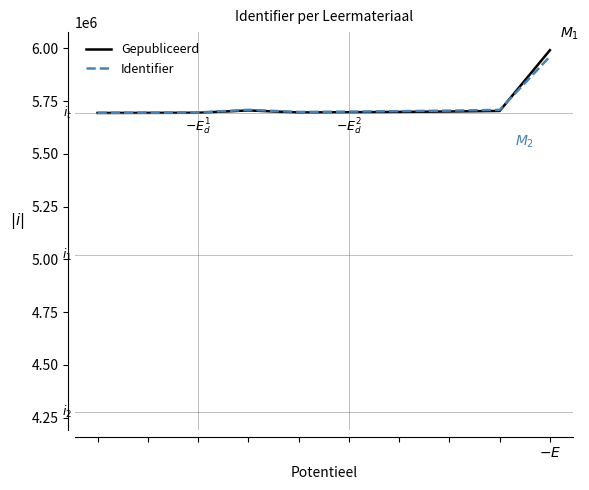

Which series has the largest range (max minus min)?

Gepubliceerd